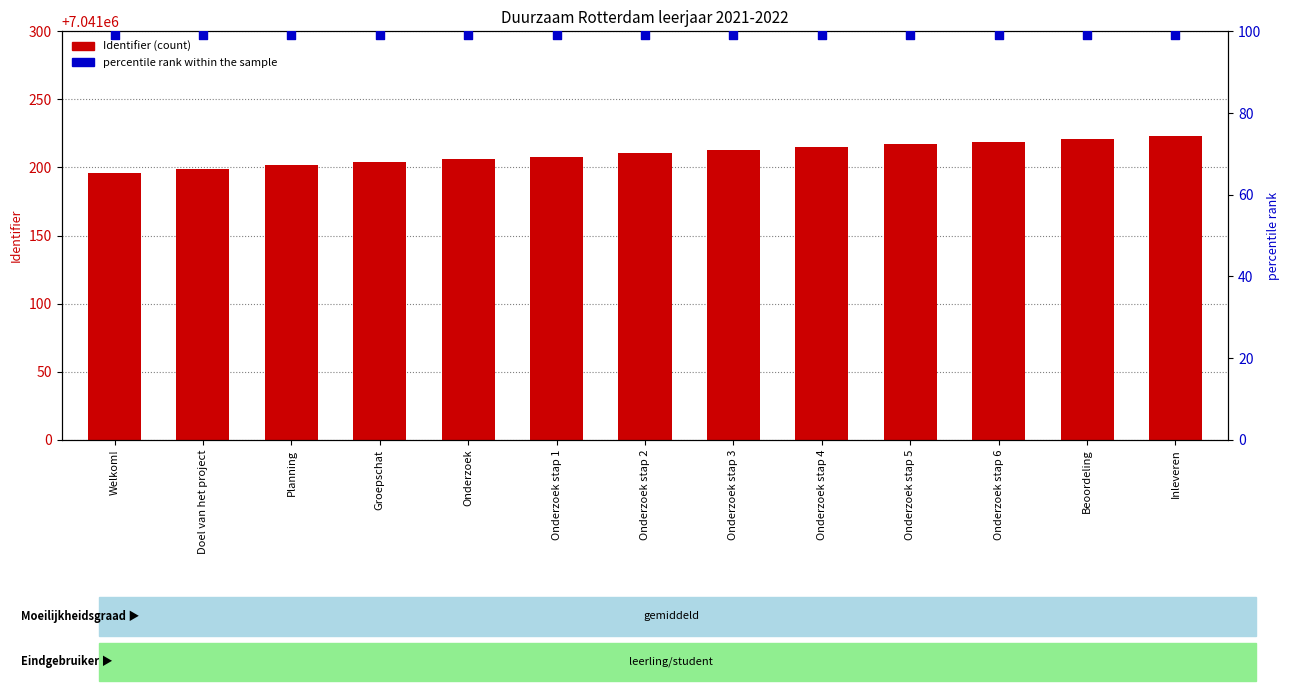

What is the total value across all series at Onderzoek stap 3?

7041312